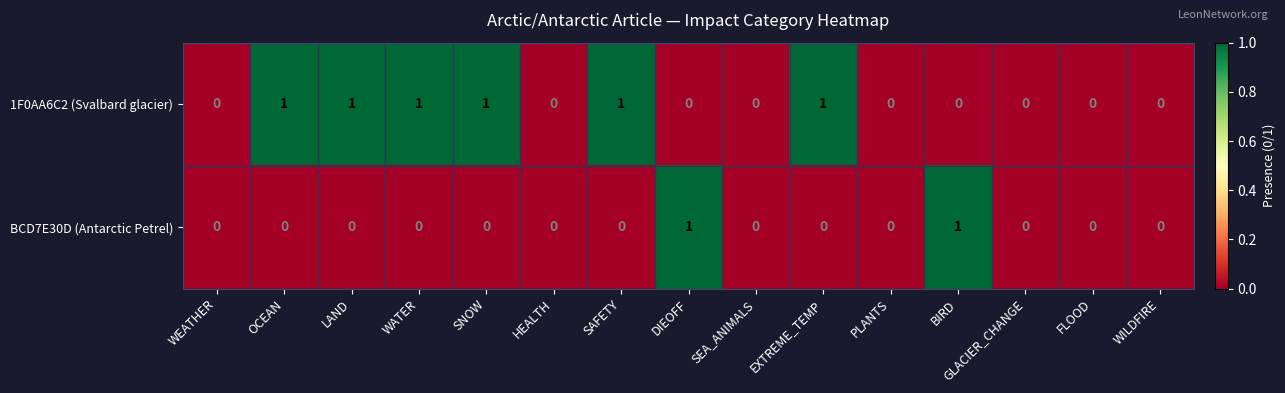

Which series changed the most between WEATHER and OCEAN?

1F0AA6C2 (Svalbard glacier)